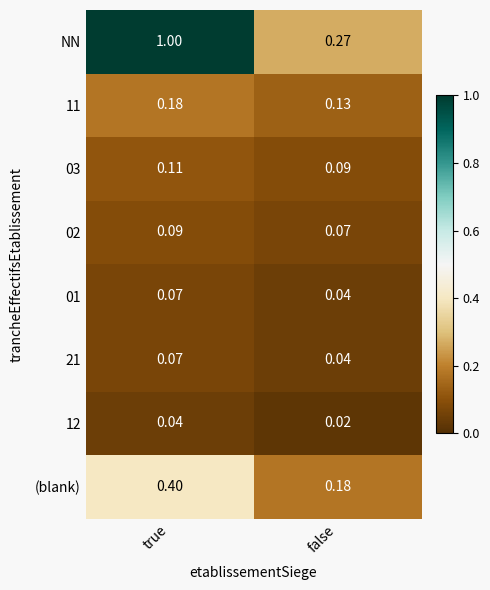

At which category is the sum across all series the highest?

true